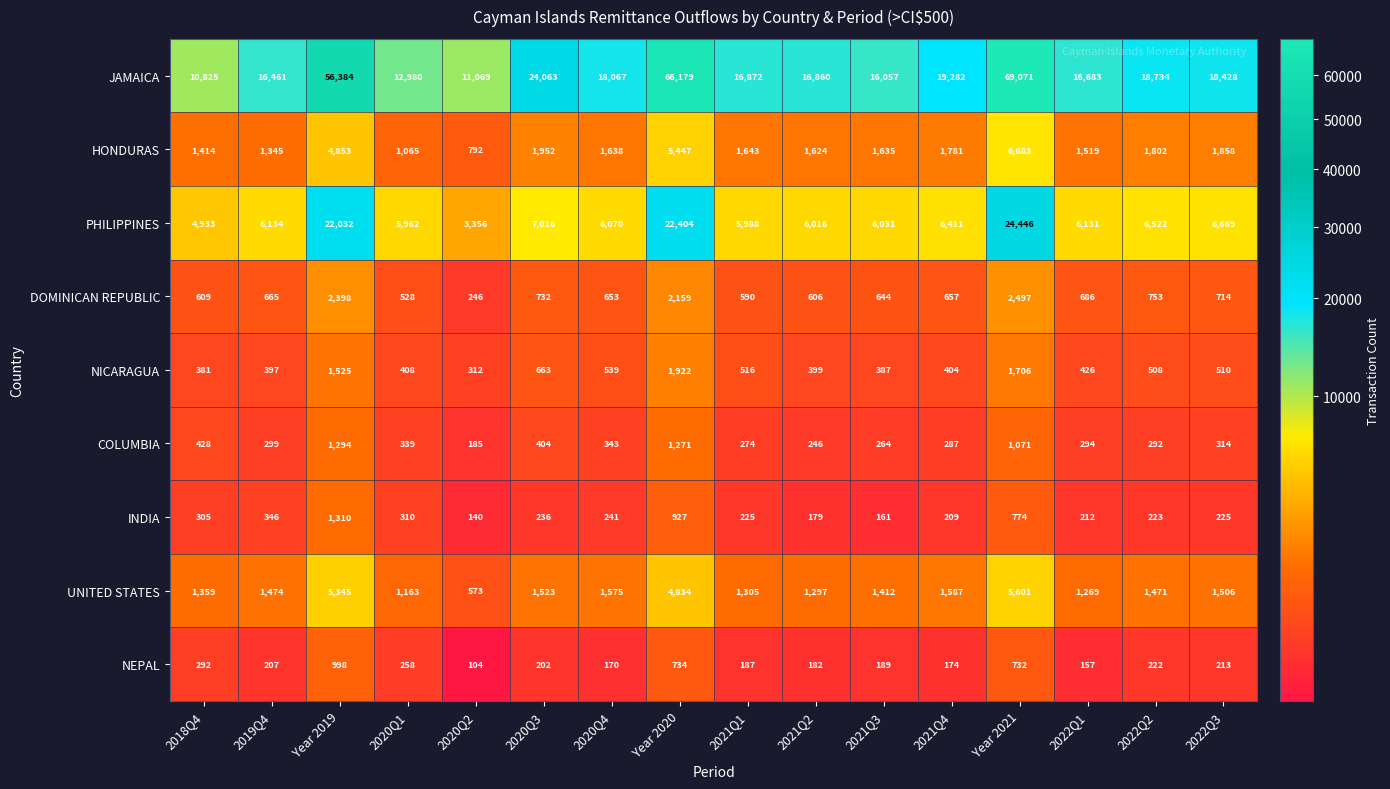

What is the sum of all DOMINICAN REPUBLIC values?

15137